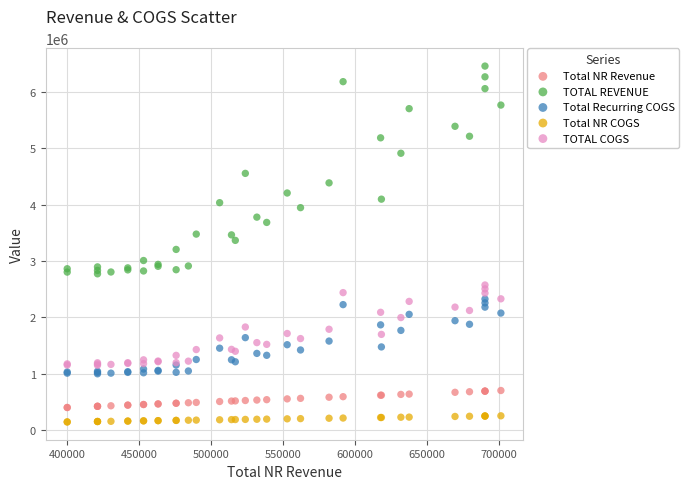

Which series contains the highest Y value?

TOTAL REVENUE